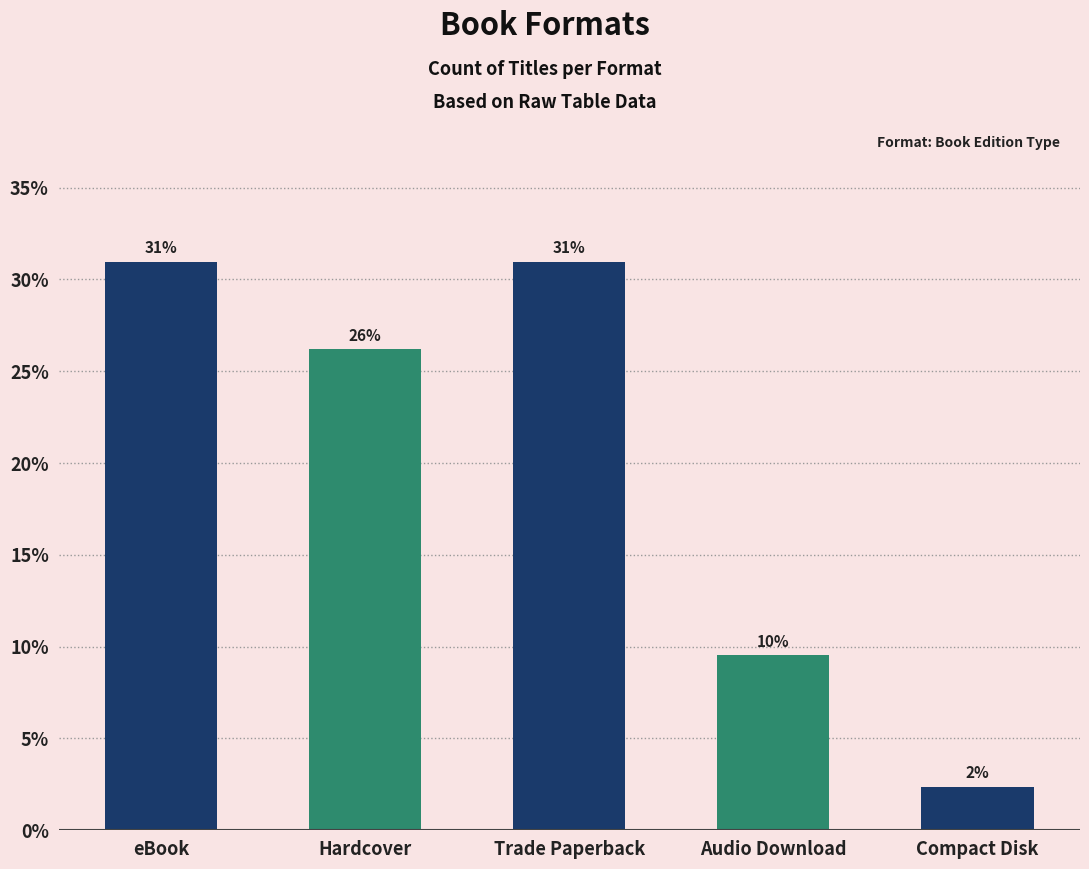

Reading left to right, extract all data points from this chart.

eBook=31.0	Hardcover=26.2	Trade Paperback=31.0	Audio Download=9.5	Compact Disk=2.4